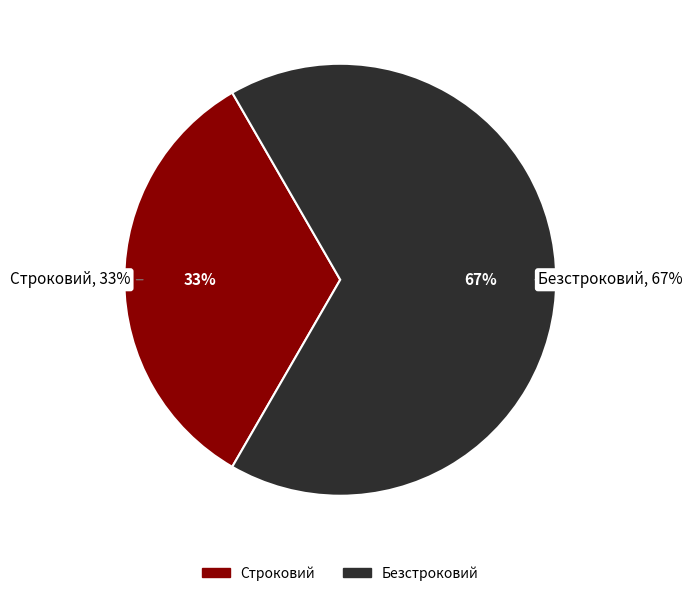

Rank the categories by value from lowest to highest.

Строковий, Безстроковий